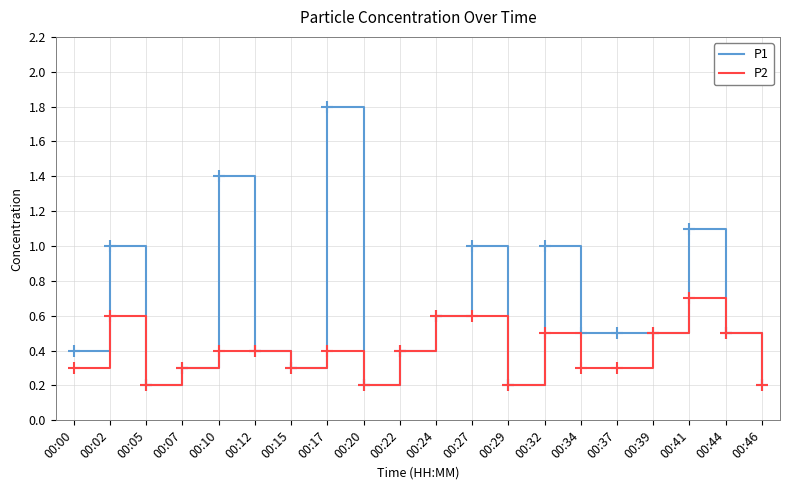

Is it true that P2 equals 0.1 at 00:17?

False